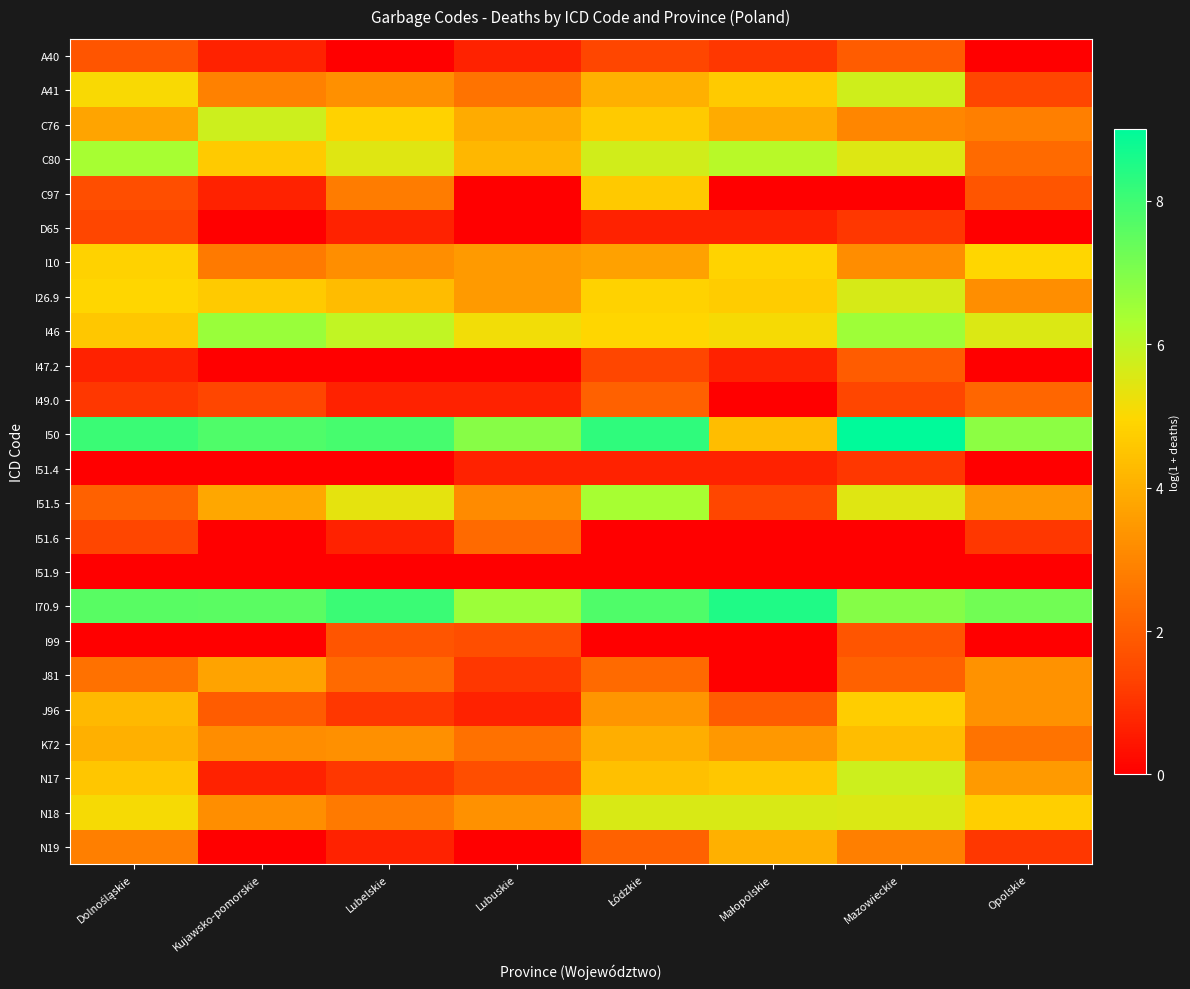

Reading left to right, what are all the values shown in this chart?

A40: Dolnośląskie=1.8	Kujawsko-pomorskie=0.7	Lubelskie=0.0	Lubuskie=0.7	Łódzkie=1.4	Małopolskie=1.1	Mazowieckie=1.9	Opolskie=0.0
A41: Dolnośląskie=5.0	Kujawsko-pomorskie=2.9	Lubelskie=3.3	Lubuskie=2.6	Łódzkie=4.0	Małopolskie=4.7	Mazowieckie=5.7	Opolskie=1.4
C76: Dolnośląskie=3.8	Kujawsko-pomorskie=5.8	Lubelskie=4.8	Lubuskie=3.9	Łódzkie=4.7	Małopolskie=3.9	Mazowieckie=3.0	Opolskie=2.8
C80: Dolnośląskie=6.4	Kujawsko-pomorskie=4.7	Lubelskie=5.5	Lubuskie=4.2	Łódzkie=5.7	Małopolskie=6.1	Mazowieckie=5.5	Opolskie=2.3
C97: Dolnośląskie=1.6	Kujawsko-pomorskie=0.7	Lubelskie=2.8	Lubuskie=0.0	Łódzkie=4.6	Małopolskie=0.0	Mazowieckie=0.0	Opolskie=1.8
D65: Dolnośląskie=1.4	Kujawsko-pomorskie=0.0	Lubelskie=0.7	Lubuskie=0.0	Łódzkie=0.7	Małopolskie=0.7	Mazowieckie=1.1	Opolskie=0.0
I10: Dolnośląskie=4.8	Kujawsko-pomorskie=2.7	Lubelskie=3.2	Lubuskie=3.5	Łódzkie=3.7	Małopolskie=4.9	Mazowieckie=3.2	Opolskie=4.9
I26.9: Dolnośląskie=4.9	Kujawsko-pomorskie=4.7	Lubelskie=4.3	Lubuskie=3.5	Łódzkie=4.8	Małopolskie=4.7	Mazowieckie=5.6	Opolskie=3.2
I46: Dolnośląskie=4.6	Kujawsko-pomorskie=6.6	Lubelskie=6.0	Lubuskie=5.2	Łódzkie=4.9	Małopolskie=5.1	Mazowieckie=6.5	Opolskie=5.5
I47.2: Dolnośląskie=0.7	Kujawsko-pomorskie=0.0	Lubelskie=0.0	Lubuskie=0.0	Łódzkie=1.4	Małopolskie=0.7	Mazowieckie=1.9	Opolskie=0.0
I49.0: Dolnośląskie=1.1	Kujawsko-pomorskie=1.4	Lubelskie=0.7	Lubuskie=0.7	Łódzkie=2.1	Małopolskie=0.0	Mazowieckie=1.4	Opolskie=2.2
I50: Dolnośląskie=8.1	Kujawsko-pomorskie=7.8	Lubelskie=7.9	Lubuskie=6.9	Łódzkie=8.3	Małopolskie=4.3	Mazowieckie=9.0	Opolskie=6.8
I51.4: Dolnośląskie=0.0	Kujawsko-pomorskie=0.0	Lubelskie=0.0	Lubuskie=0.7	Łódzkie=0.7	Małopolskie=0.7	Mazowieckie=1.1	Opolskie=0.0
I51.5: Dolnośląskie=2.1	Kujawsko-pomorskie=3.8	Lubelskie=5.4	Lubuskie=3.1	Łódzkie=6.4	Małopolskie=1.4	Mazowieckie=5.5	Opolskie=3.4
I51.6: Dolnośląskie=1.4	Kujawsko-pomorskie=0.0	Lubelskie=0.7	Lubuskie=2.3	Łódzkie=0.0	Małopolskie=0.0	Mazowieckie=0.0	Opolskie=1.1
I51.9: Dolnośląskie=0.0	Kujawsko-pomorskie=0.0	Lubelskie=0.0	Lubuskie=0.0	Łódzkie=0.0	Małopolskie=0.0	Mazowieckie=0.0	Opolskie=0.0
I70.9: Dolnośląskie=7.6	Kujawsko-pomorskie=7.6	Lubelskie=8.1	Lubuskie=6.6	Łódzkie=7.7	Małopolskie=8.5	Mazowieckie=6.9	Opolskie=7.2
I99: Dolnośląskie=0.0	Kujawsko-pomorskie=0.0	Lubelskie=1.8	Lubuskie=1.6	Łódzkie=0.0	Małopolskie=0.0	Mazowieckie=1.8	Opolskie=0.0
J81: Dolnośląskie=2.5	Kujawsko-pomorskie=3.7	Lubelskie=2.3	Lubuskie=1.1	Łódzkie=2.3	Małopolskie=0.0	Mazowieckie=2.1	Opolskie=3.3
J96: Dolnośląskie=4.2	Kujawsko-pomorskie=1.9	Lubelskie=1.1	Lubuskie=0.7	Łódzkie=3.4	Małopolskie=1.9	Mazowieckie=4.7	Opolskie=3.3
K72: Dolnośląskie=4.0	Kujawsko-pomorskie=3.2	Lubelskie=3.3	Lubuskie=2.5	Łódzkie=4.0	Małopolskie=3.5	Mazowieckie=4.3	Opolskie=2.6
N17: Dolnośląskie=4.6	Kujawsko-pomorskie=0.7	Lubelskie=1.1	Lubuskie=1.6	Łódzkie=4.4	Małopolskie=4.6	Mazowieckie=5.8	Opolskie=3.5
N18: Dolnośląskie=5.1	Kujawsko-pomorskie=3.2	Lubelskie=2.7	Lubuskie=3.3	Łódzkie=5.6	Małopolskie=5.6	Mazowieckie=5.5	Opolskie=4.8
N19: Dolnośląskie=2.8	Kujawsko-pomorskie=0.0	Lubelskie=0.7	Lubuskie=0.0	Łódzkie=2.1	Małopolskie=4.0	Mazowieckie=2.8	Opolskie=1.1